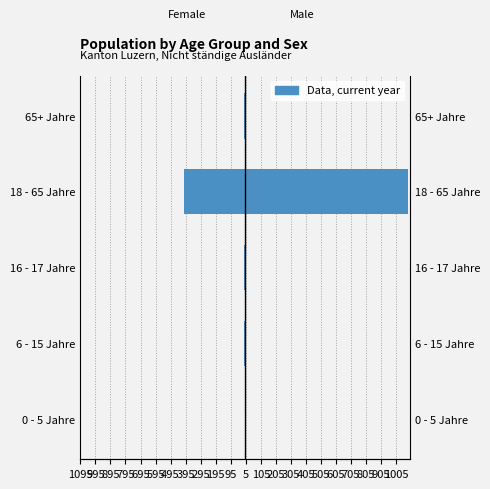

What is the value of the Male bar at the 2nd from the left?

3